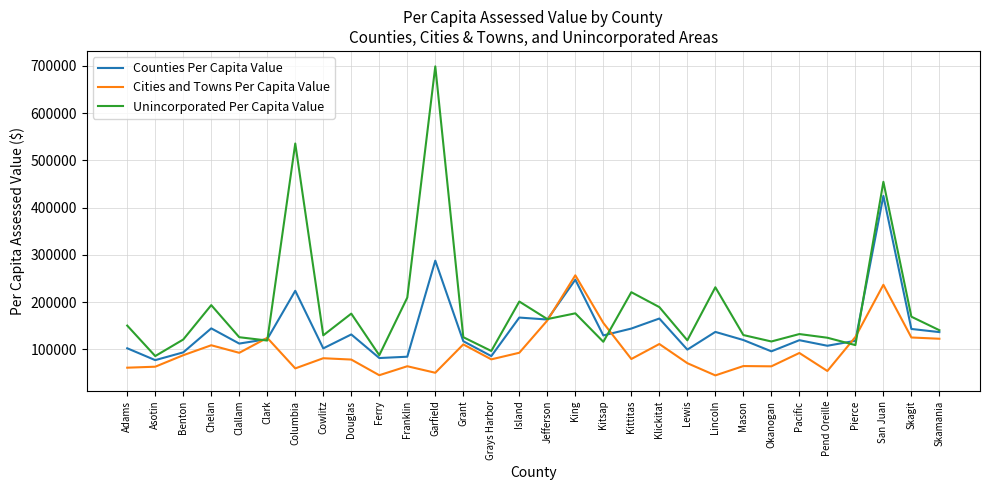

True or false: Unincorporated Per Capita Value and Cities and Towns Per Capita Value intersect in this chart.

True